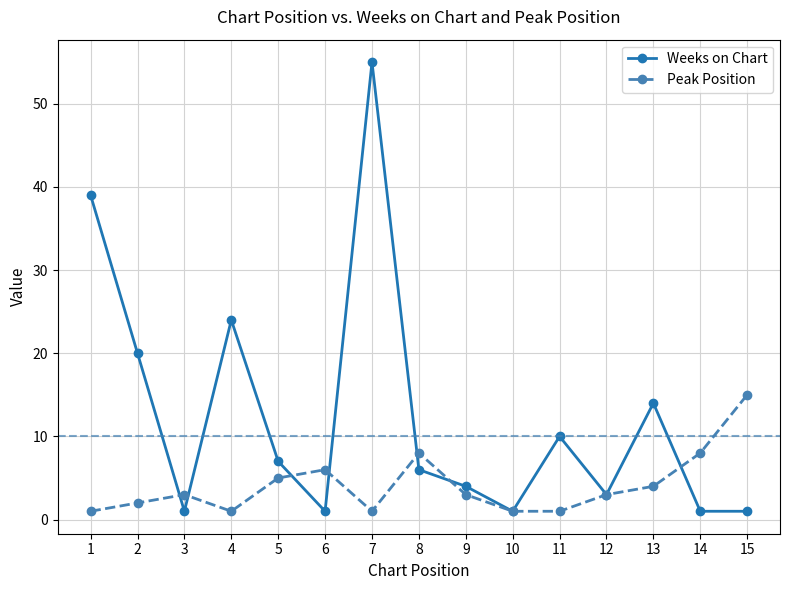

At which label does Weeks on Chart reach its peak?

7